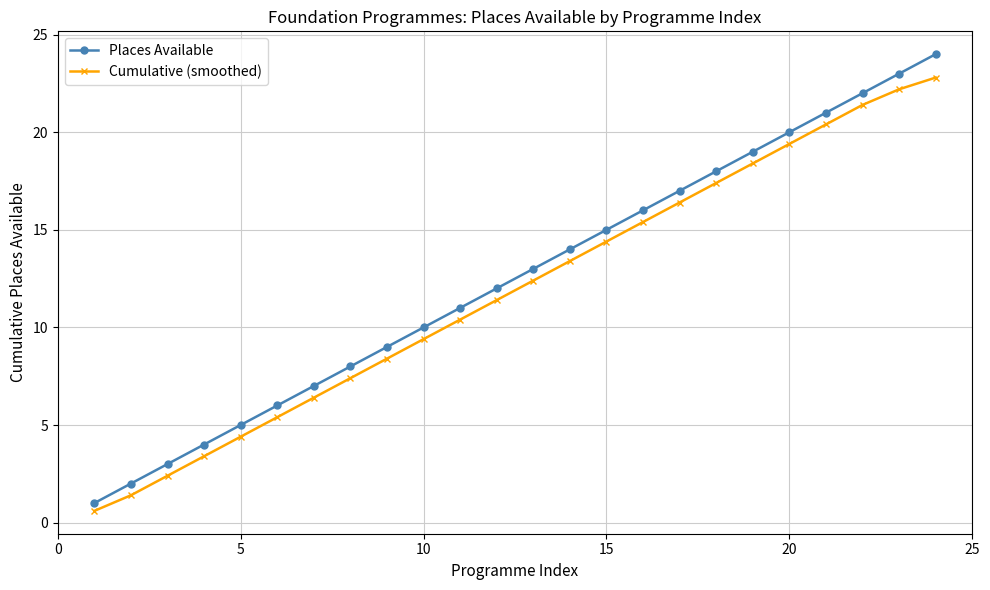

What is the value of the Places Available point at the 21st from the left?

21.0